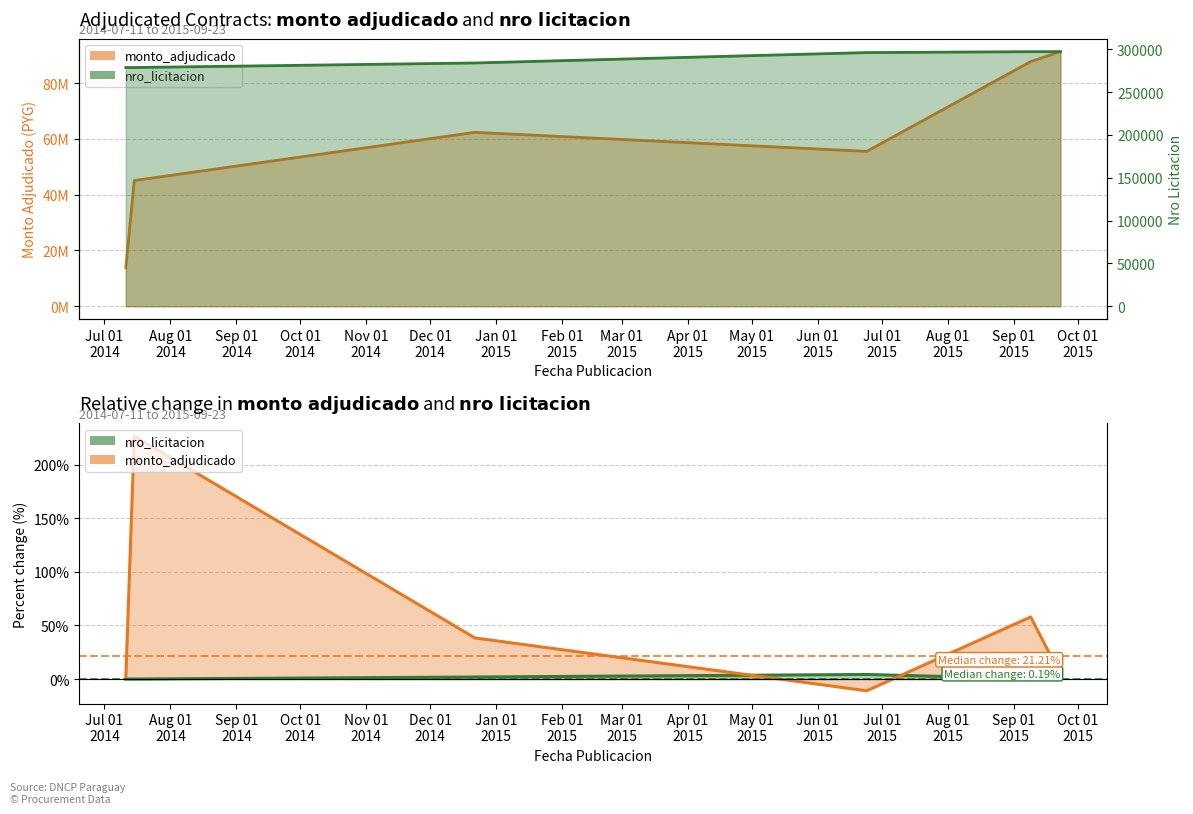

How many interior local valleys does the monto_adjudicado series have?

1